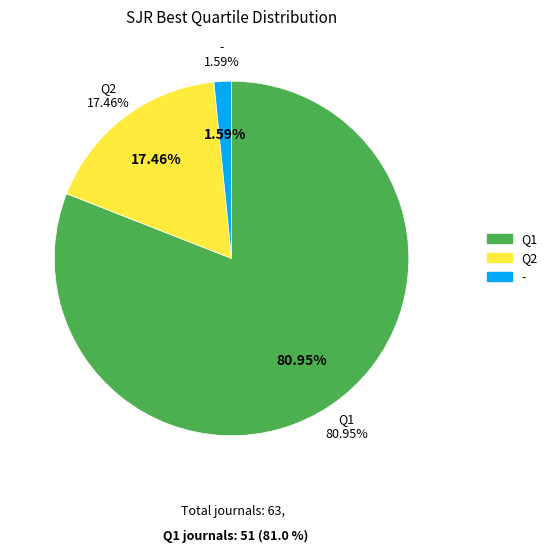

Which slice is the largest?

Q1